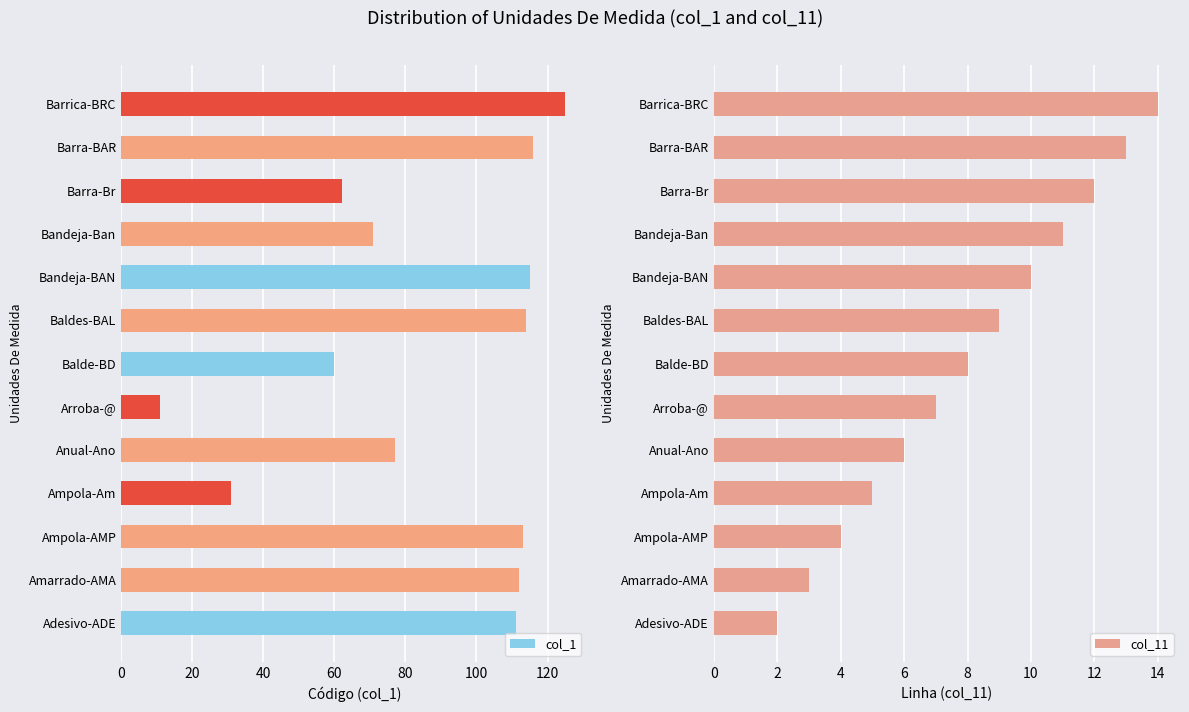

What is the difference between the maximum and minimum values in the col_1 series?

114